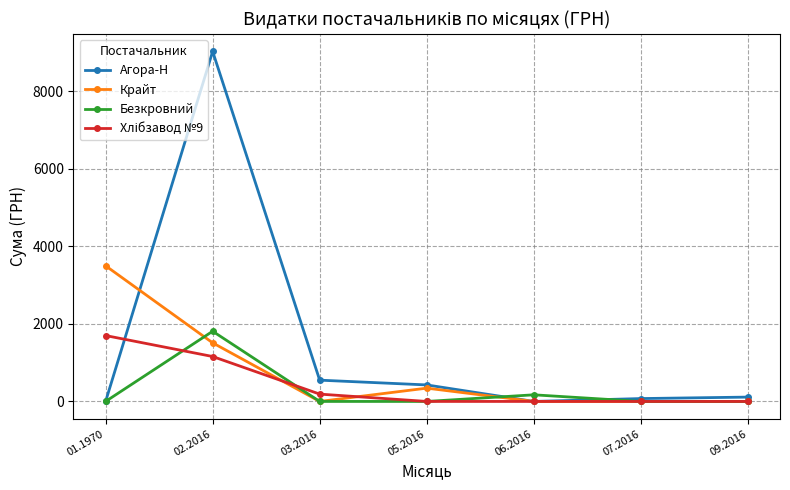

What is the maximum value shown in the chart?

9032